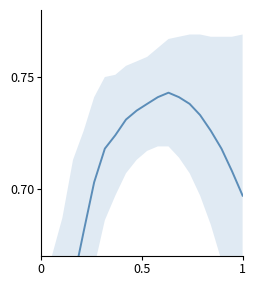

What is the value of the 11th point from the left?

0.7